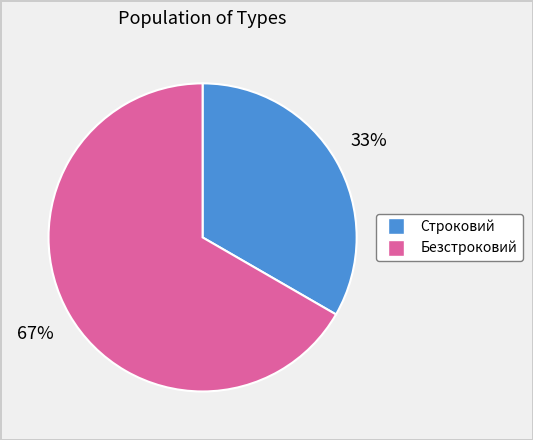

The Безстроковий slice represents 53% of the pie. True or false?

False